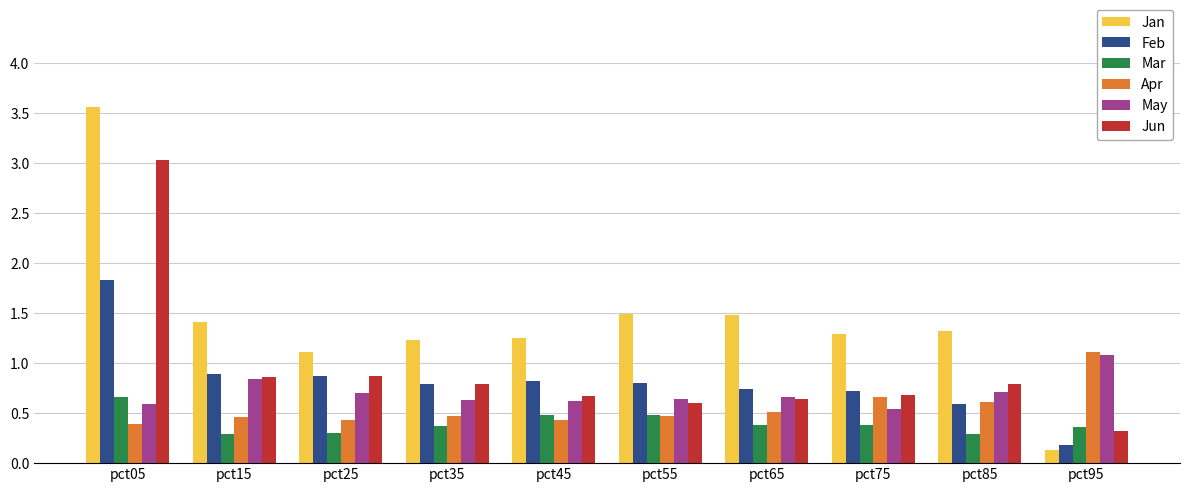

What value does the Jan series have at pct85?

1.3